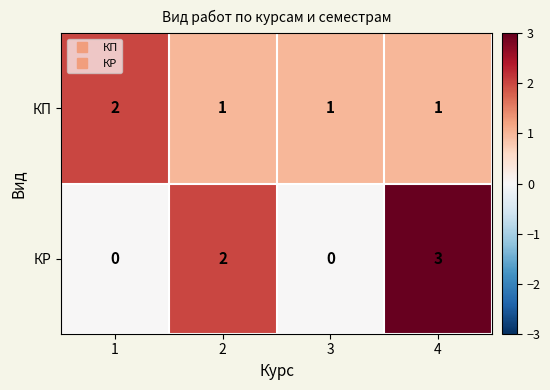

What is the greatest value displayed?

3